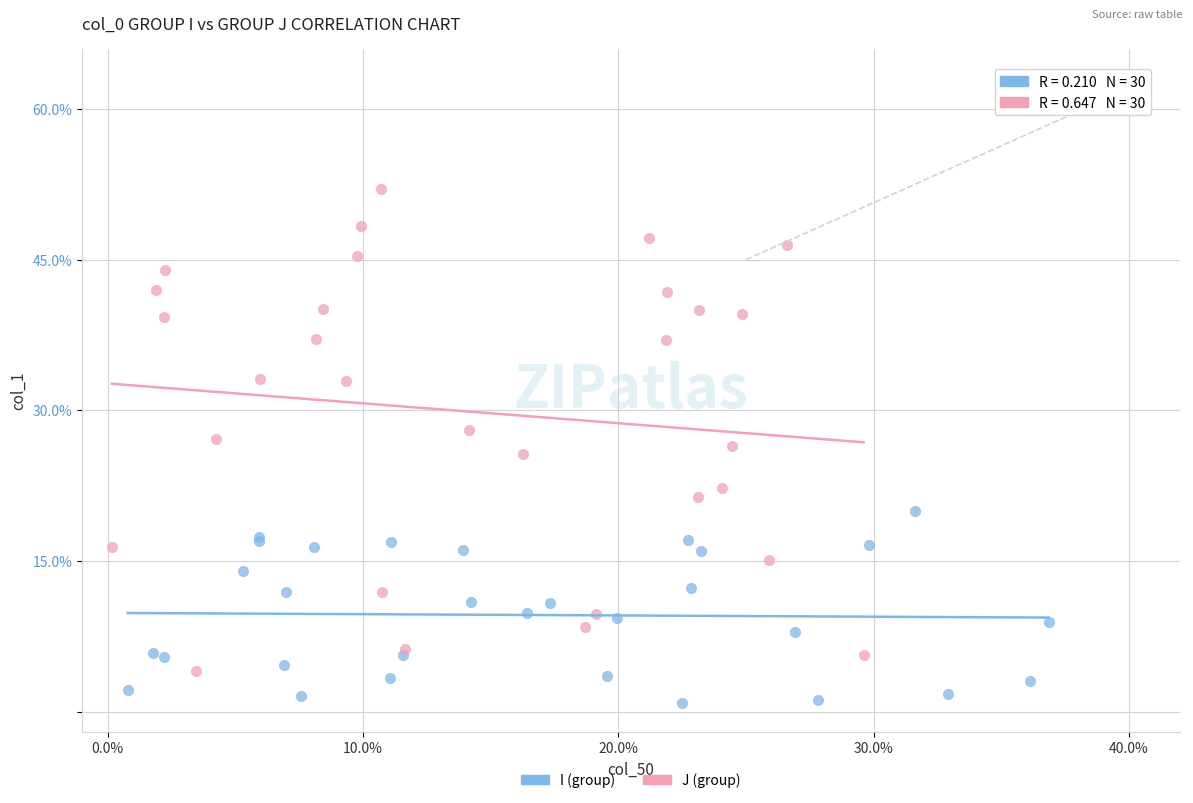

What are all the series names shown in the legend?

I (group), J (group)